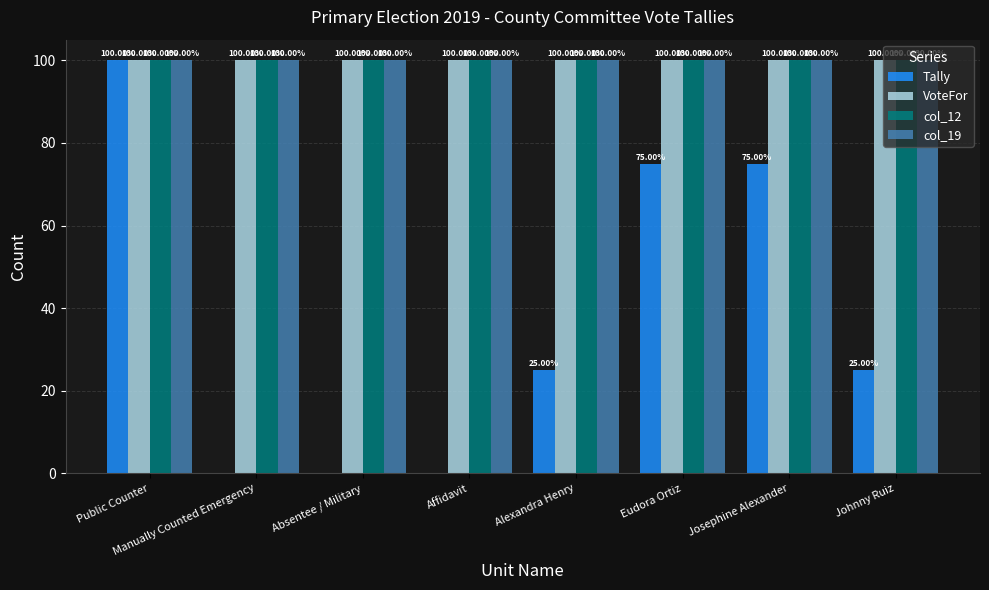

How many groups of bars are there?

8